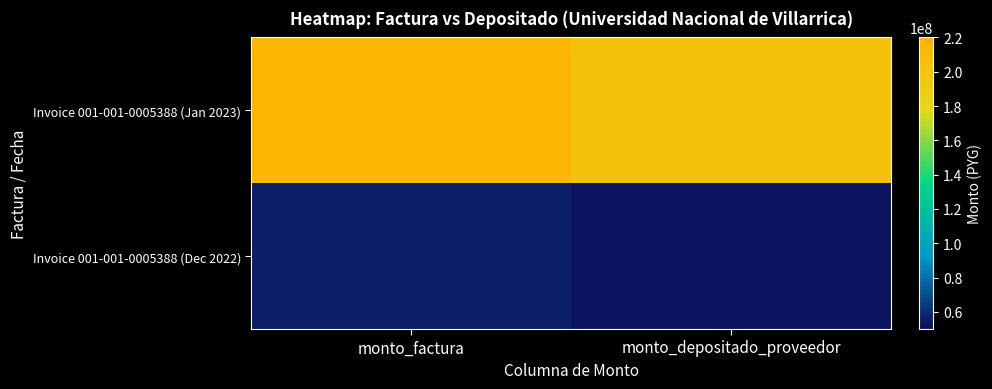

Rank the series at monto_factura from highest to lowest value.

Invoice 001-001-0005388 (Jan 2023), Invoice 001-001-0005388 (Dec 2022)